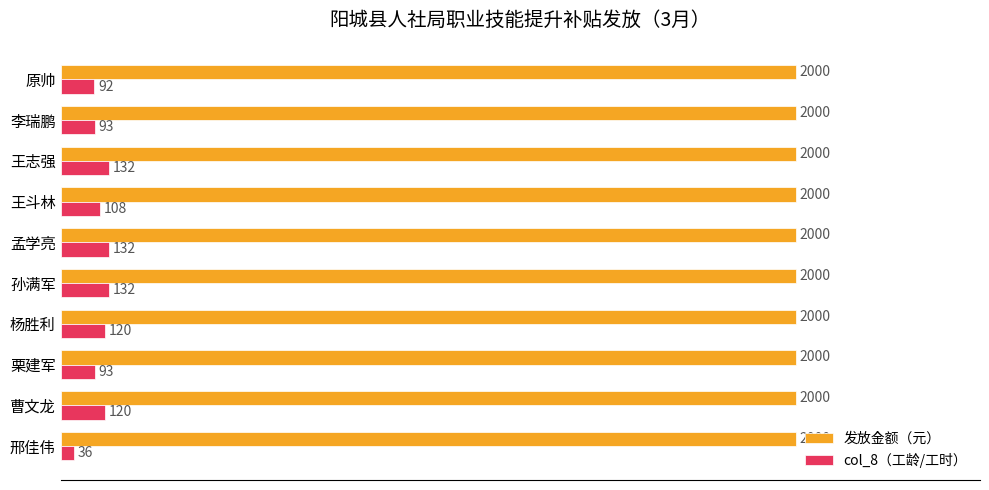

What are all the series names shown in the legend?

发放金额（元）, col_8（工龄/工时）